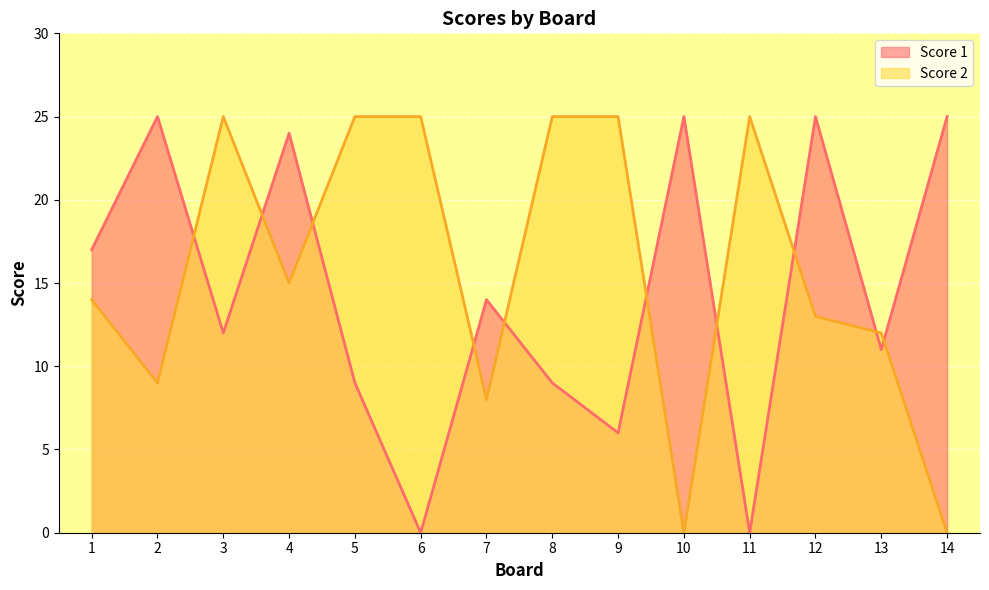

How many interior local peaks does the Score 2 series have?

2